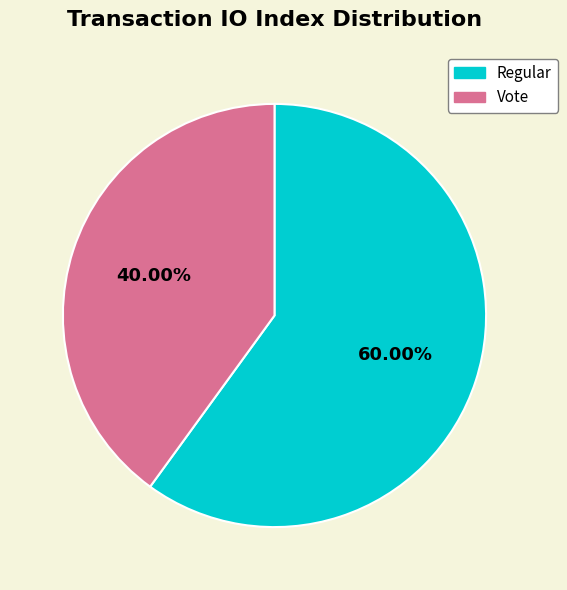

What is the ratio of the value at Regular to the value at Vote?

1.5